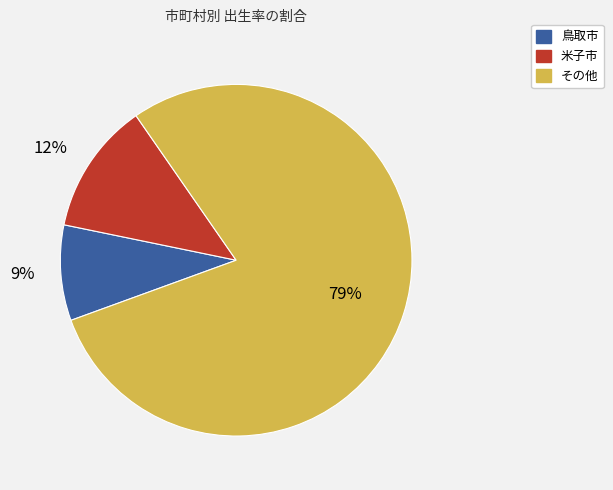

Which category has the biggest portion of the pie?

その他